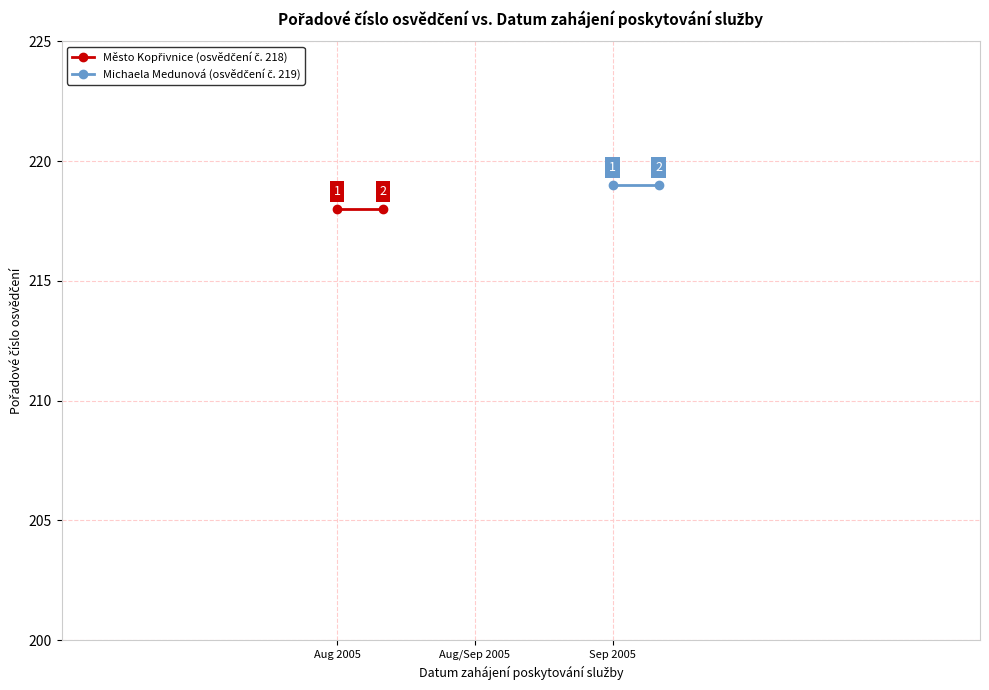

List the series in order of their peak value, highest first.

Michaela Medunová (osvědčení č. 219), Město Kopřivnice (osvědčení č. 218)